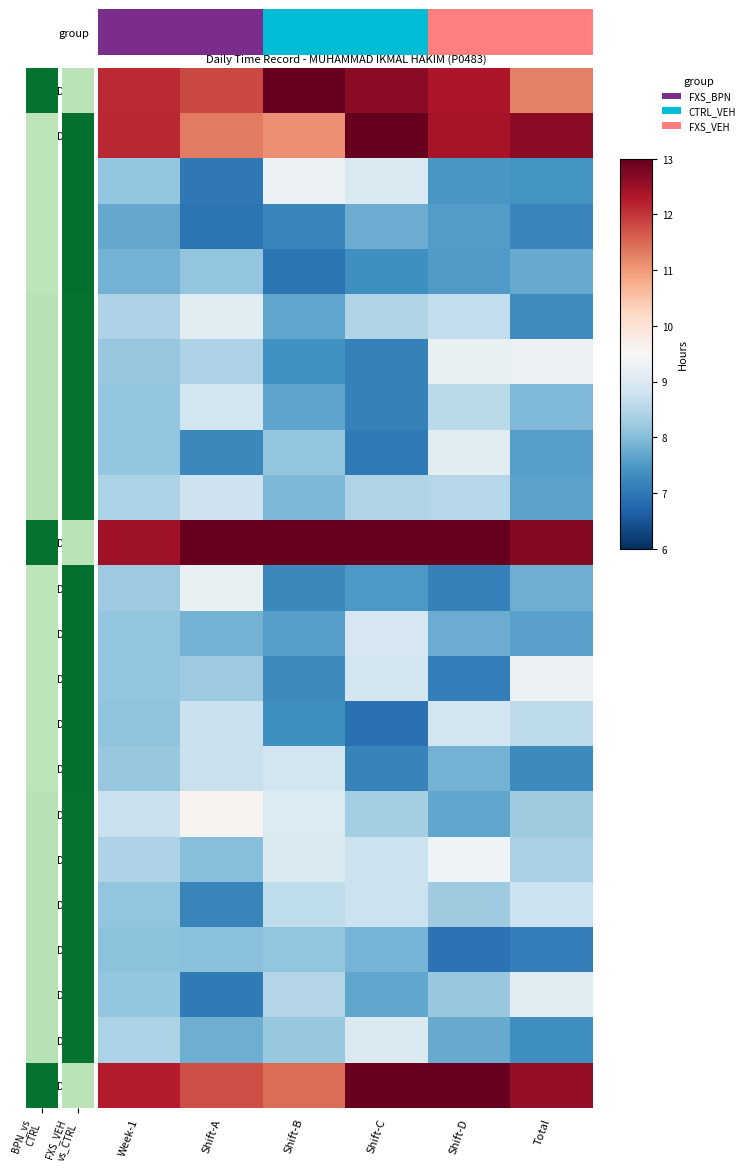

Which category has the highest value across all series?

Shift-A